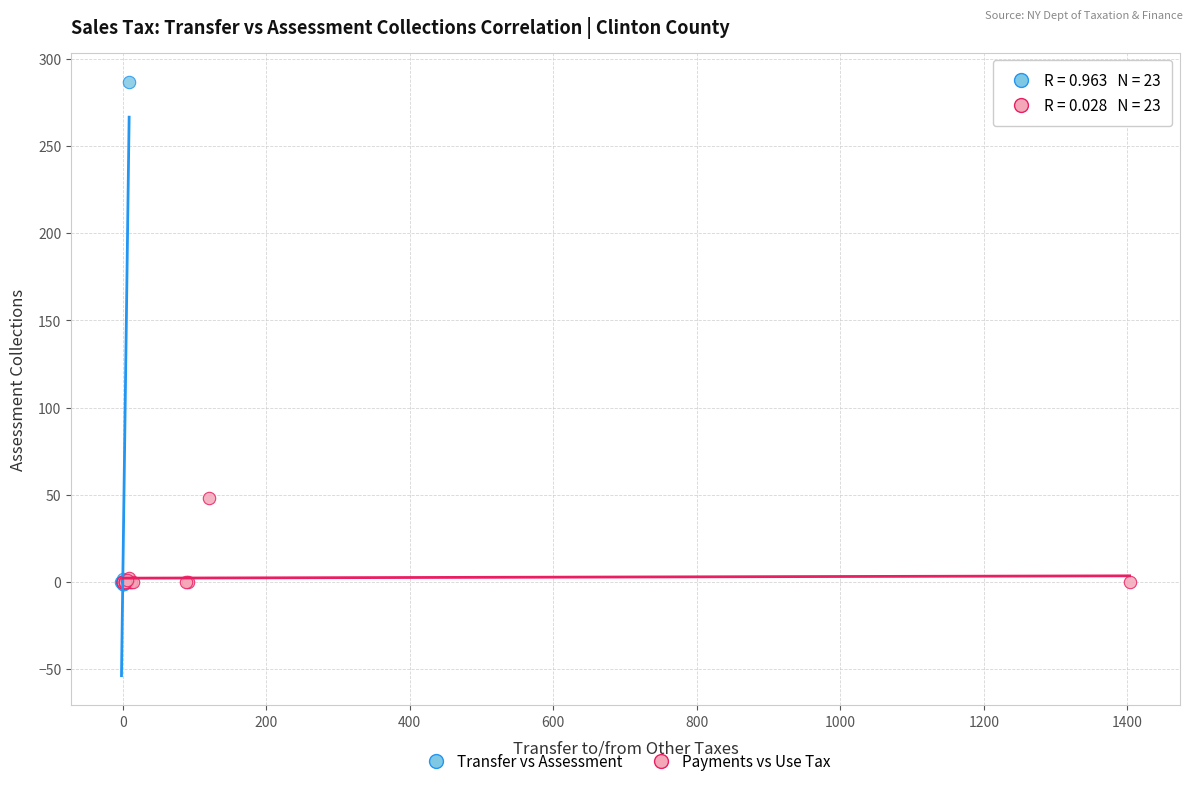

Which series has the widest spread of Y values?

Transfer vs Assessment